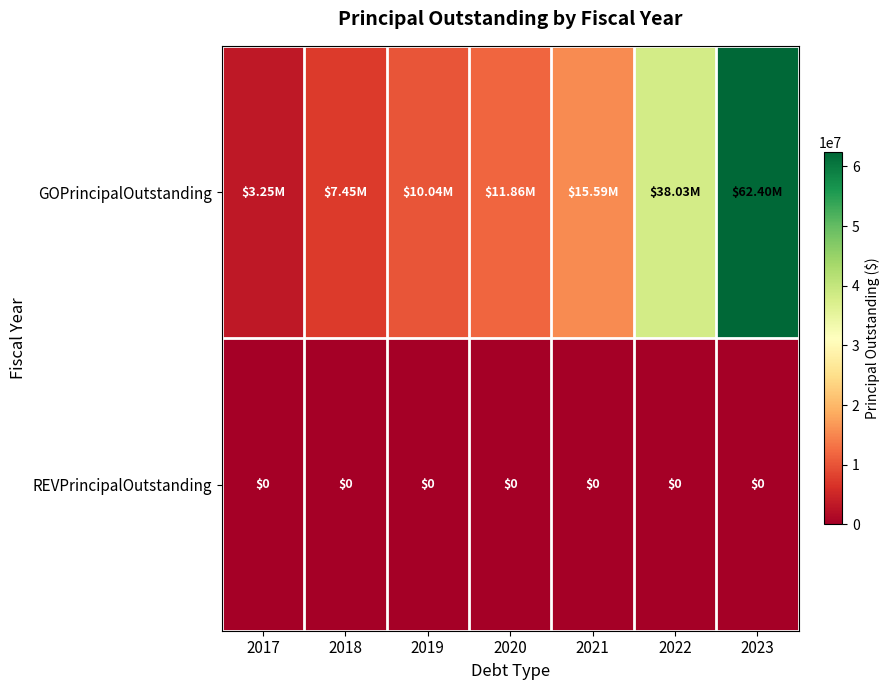

At how many categories does at least one series exceed 47075360?

1